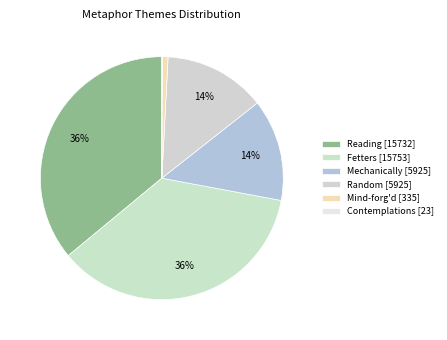

Is Reading the majority of the pie?

No